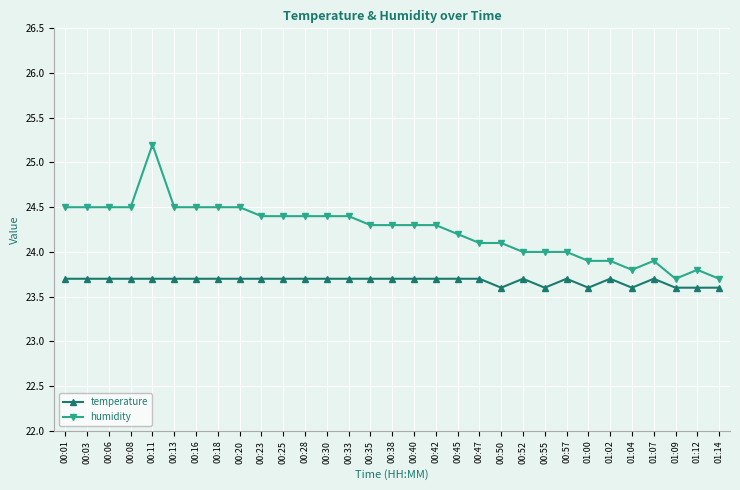

The temperature series shows 32.9 at 00:16. True or false?

False